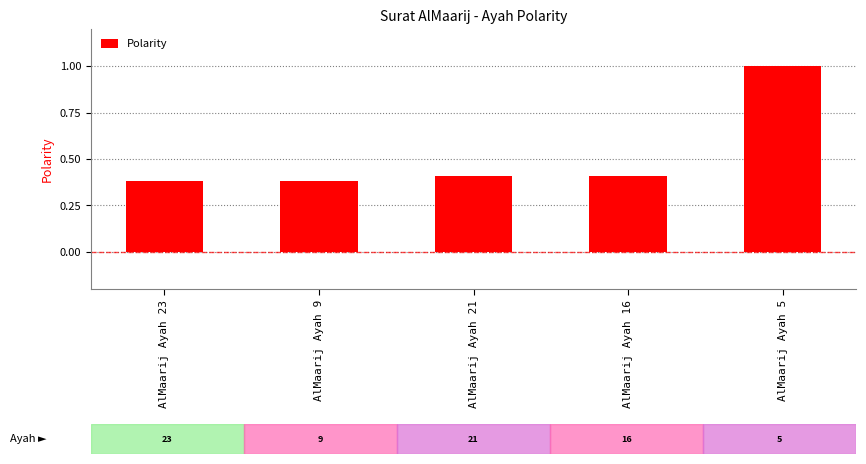

What is the label of the 3rd bar from the right?

AlMaarij Ayah 21